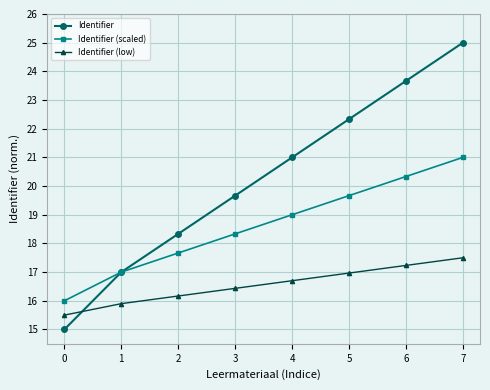

Between 2 and 6, which series saw the biggest shift?

Identifier